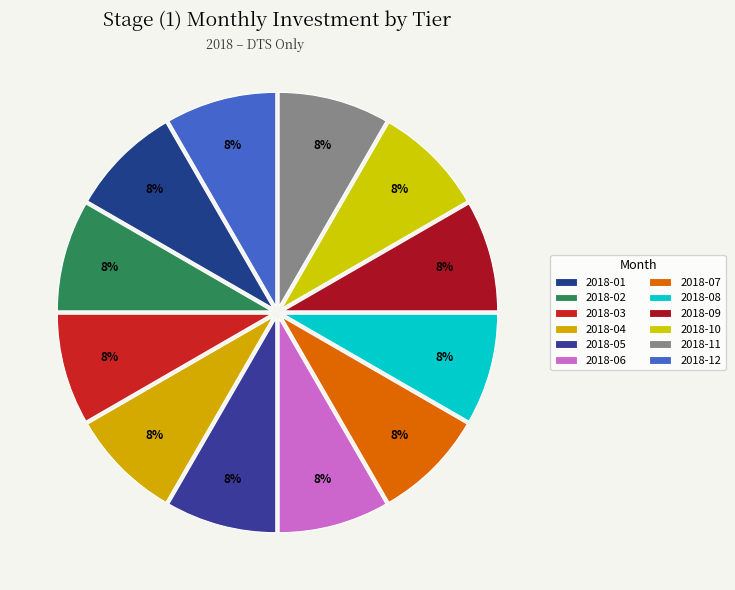

Is the sum of 2018-08 and 2018-04 greater than half?

No